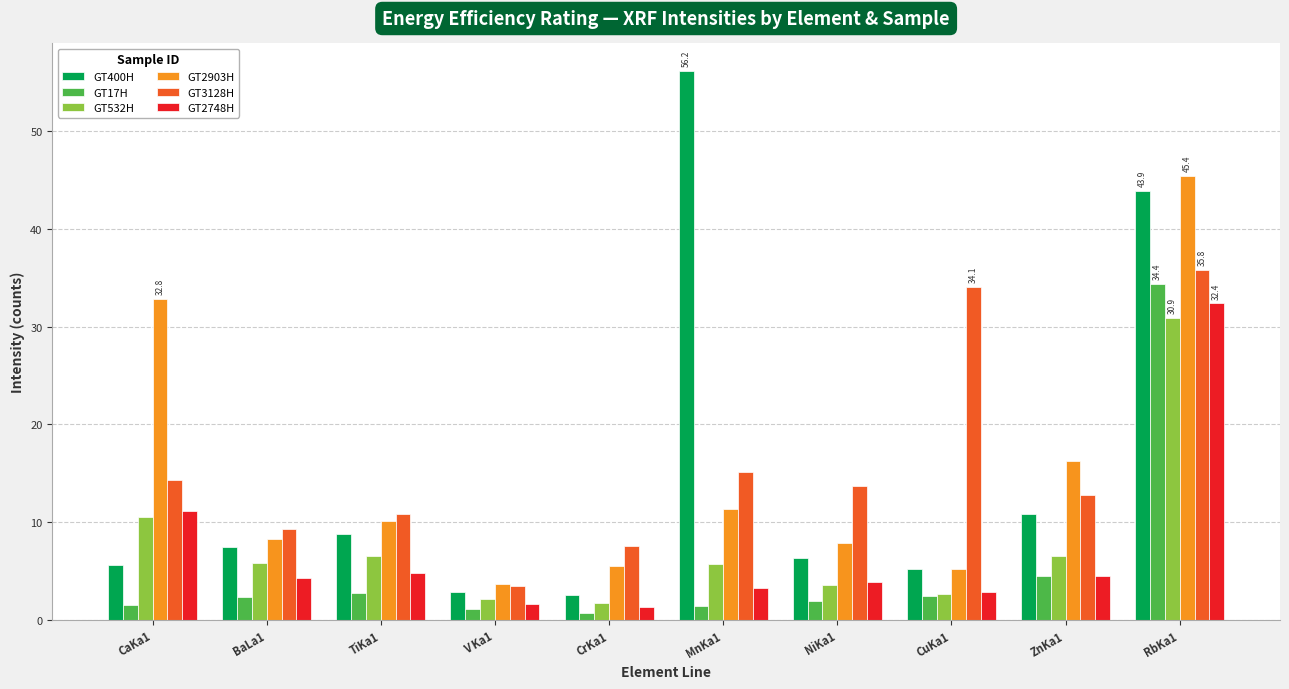

What is the maximum value shown in the chart?

56.2